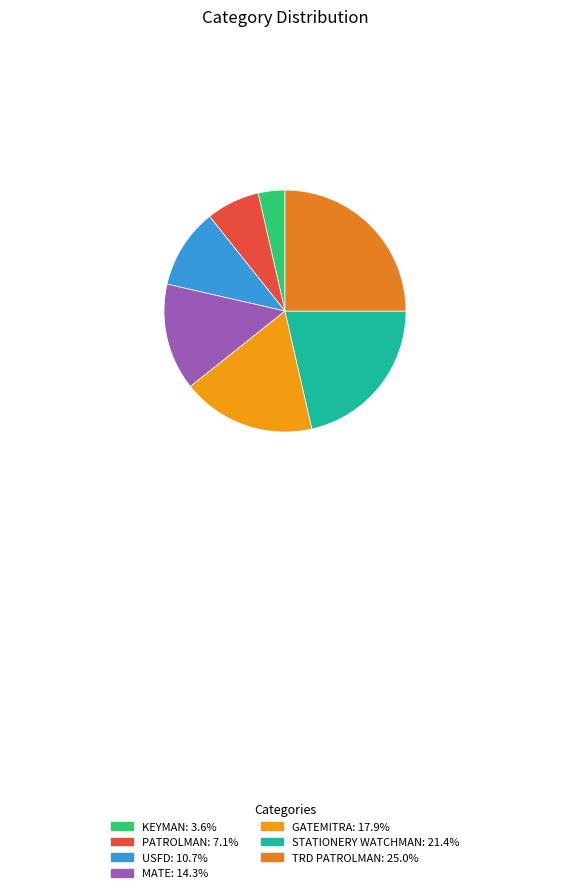

Count the number of slices in the pie.

7